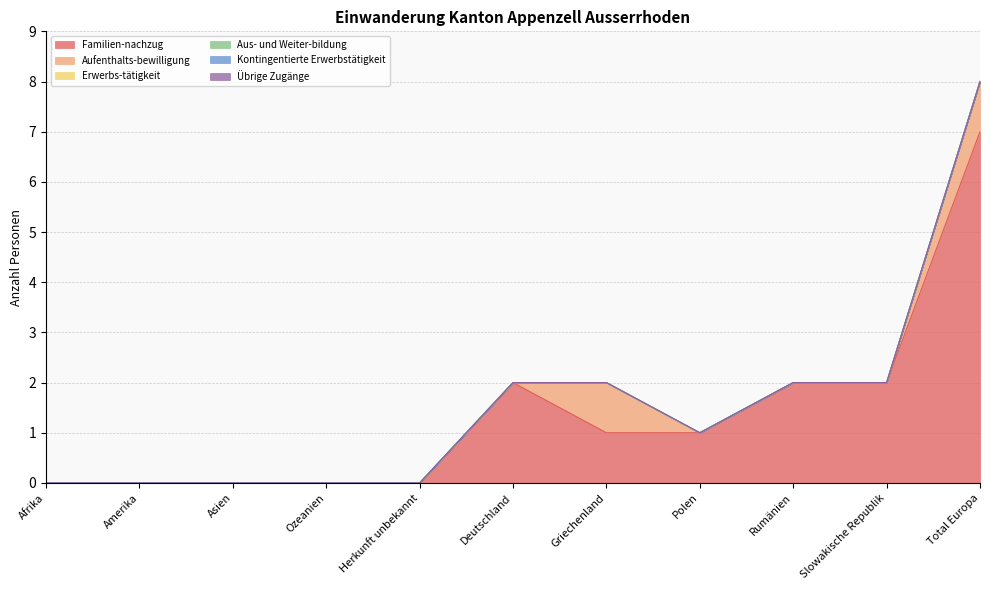

What is the spread (max minus min) of values at Polen?

1